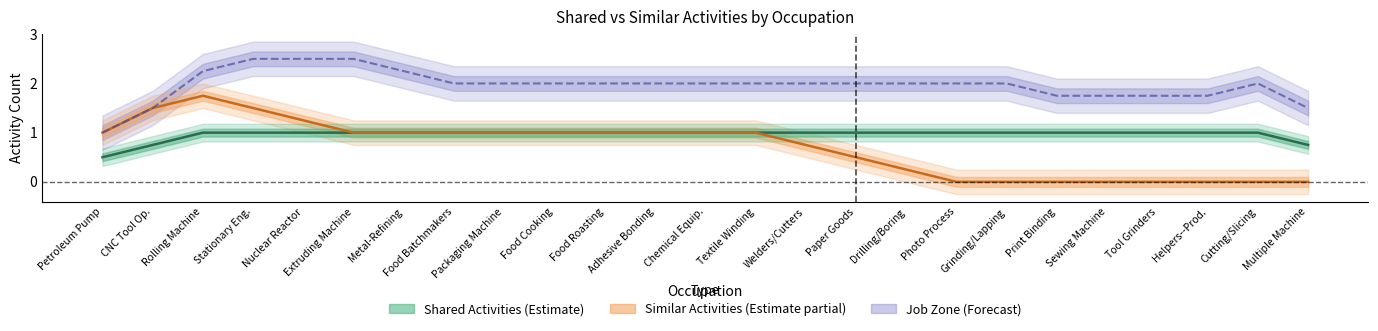

Does the chart display data point markers on the line(s)?

No